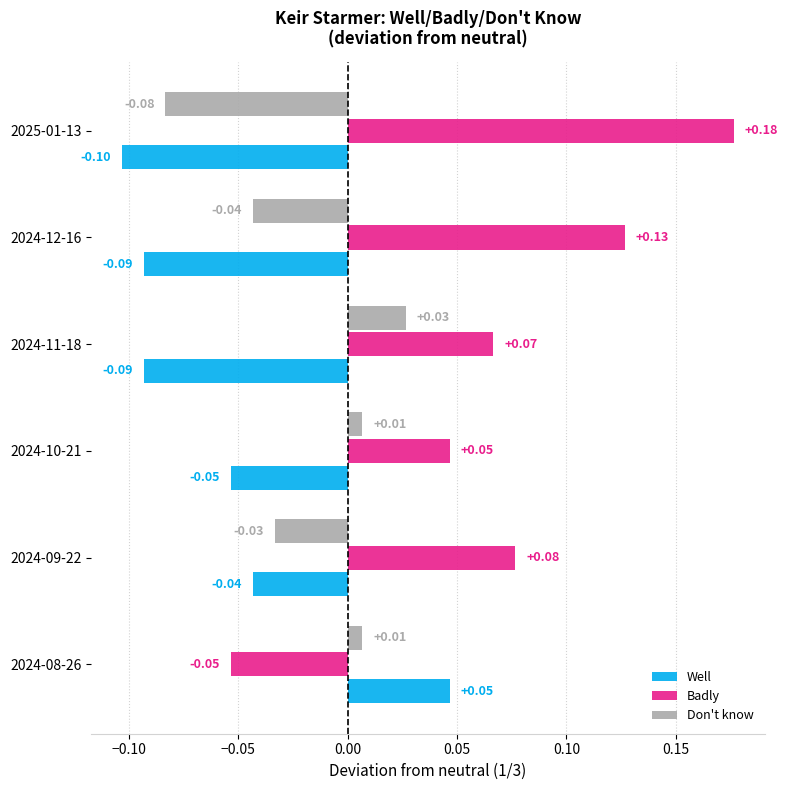

Where is Well nearest to the value 0?

2024-09-22